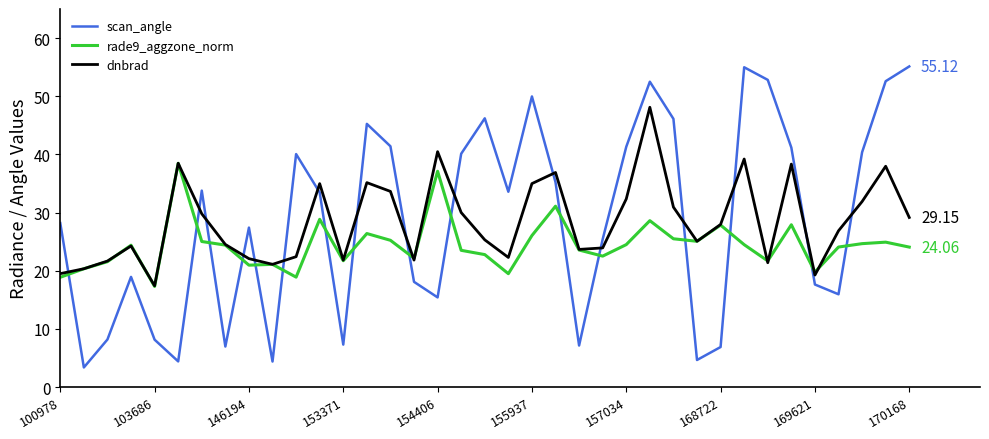

List the series in order of their peak value, lowest first.

rade9_aggzone_norm, dnbrad, scan_angle